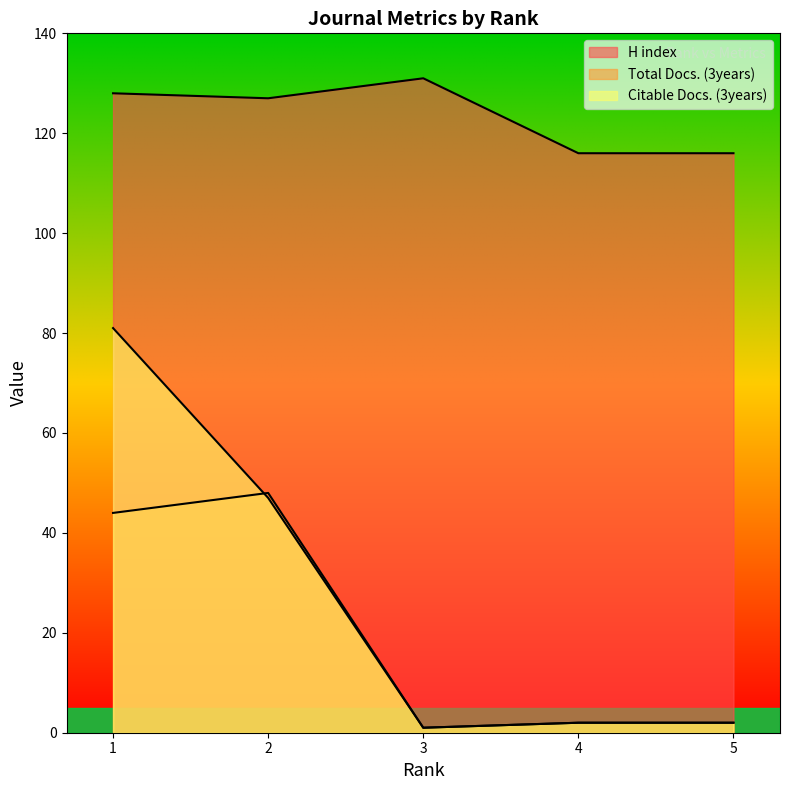

What is the total value across all series at 2?

222